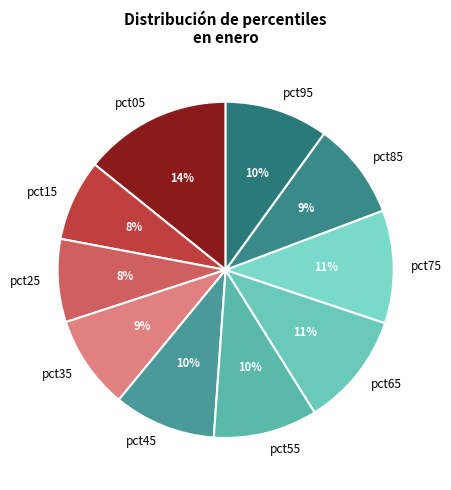

The pct85 slice represents 9% of the pie. True or false?

True